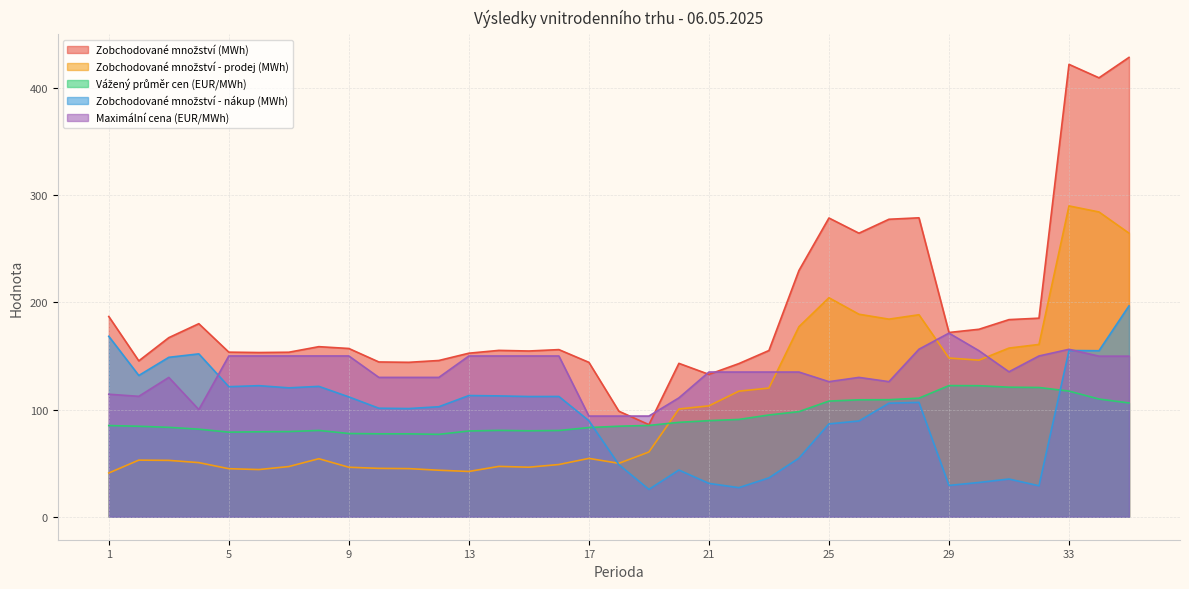

In Zobchodované množství (MWh), how many points are higher than both neighbors (excluding endpoints)?

8